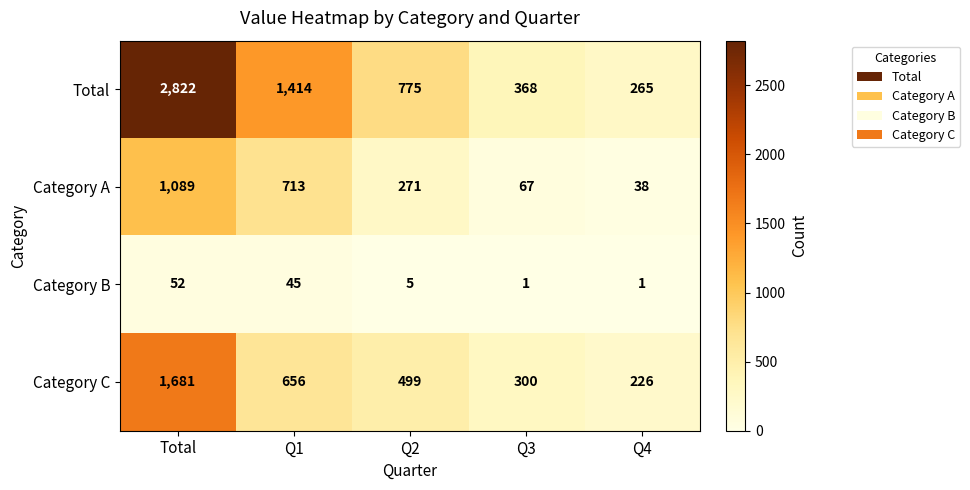

At which label is Category B closest to 26?

Q1